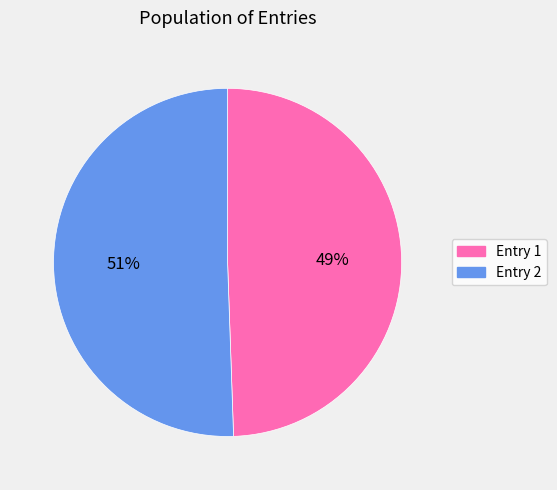

To the nearest percent, what is the average slice percentage?

50%